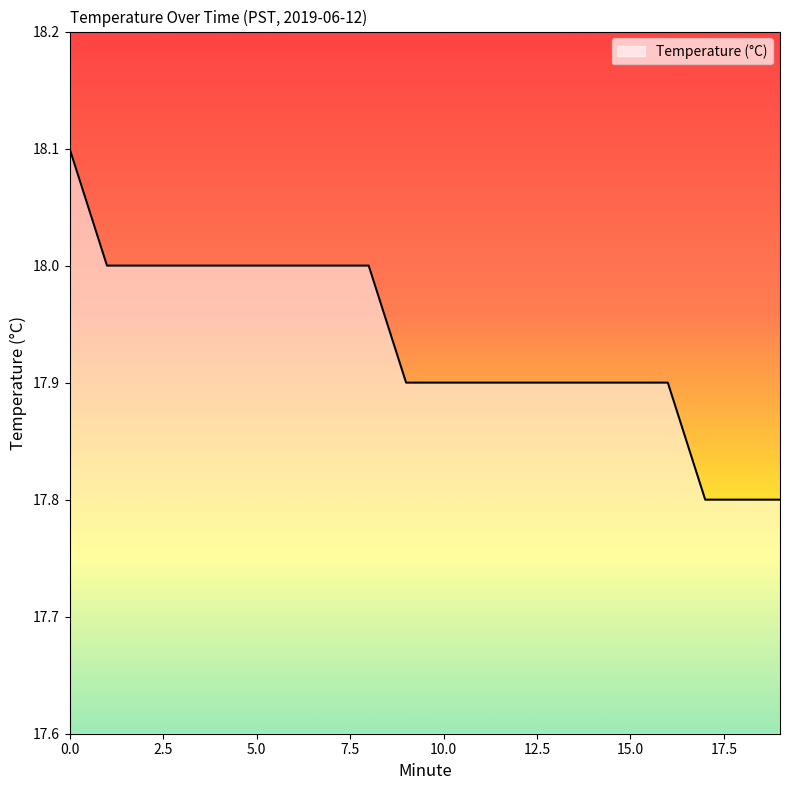

What is the maximum value shown in the chart?

18.1